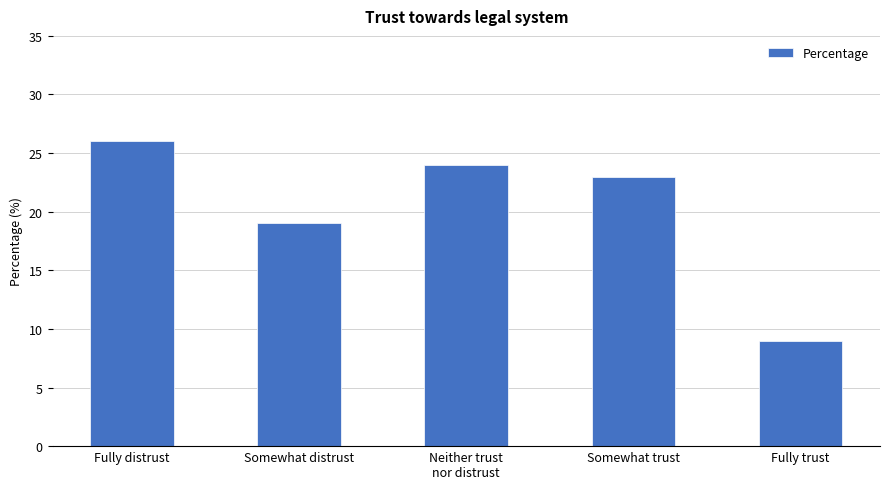

What is the difference between the maximum and minimum values?

17